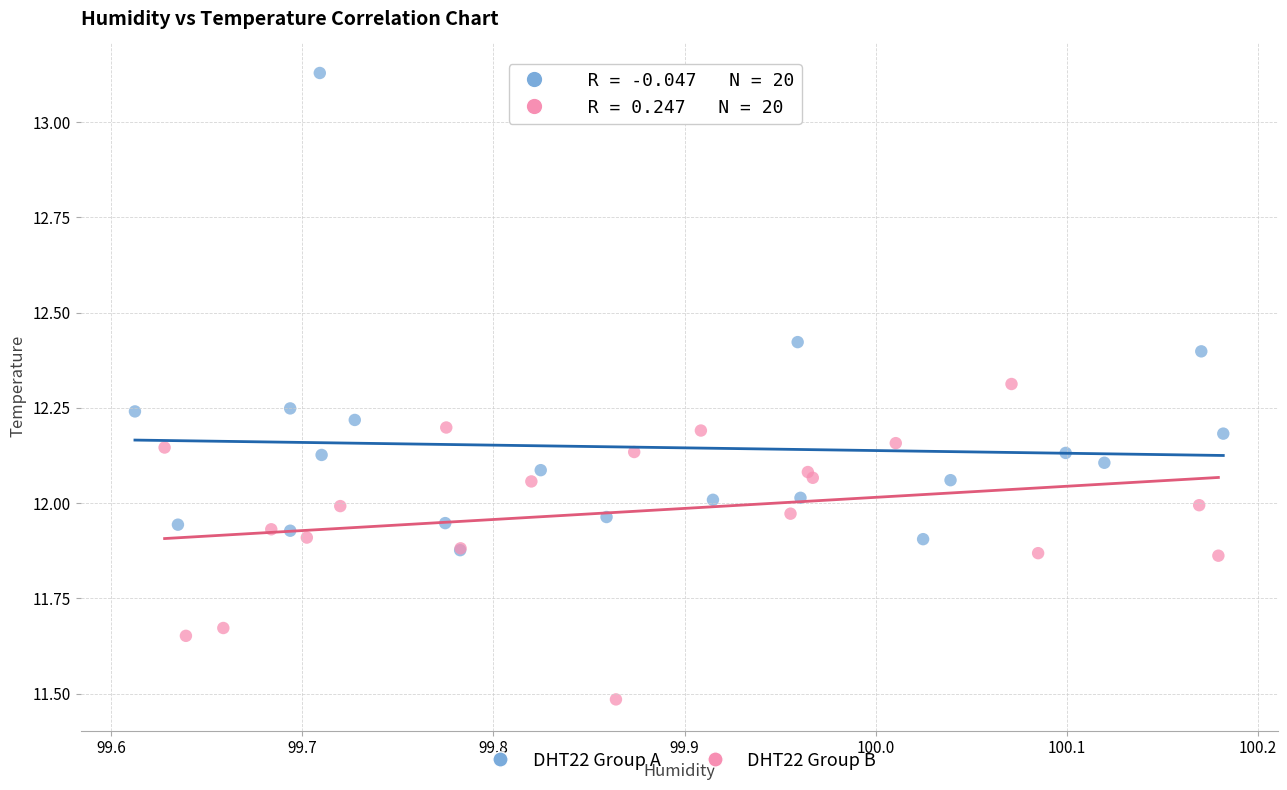

What are all the series names shown in the legend?

DHT22 Group A, DHT22 Group B